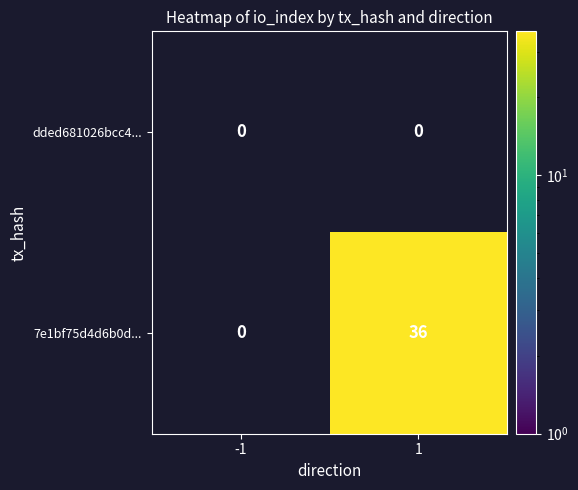

What is the difference between the 7e1bf75d4d6b0d... values at -1 and 1?

36